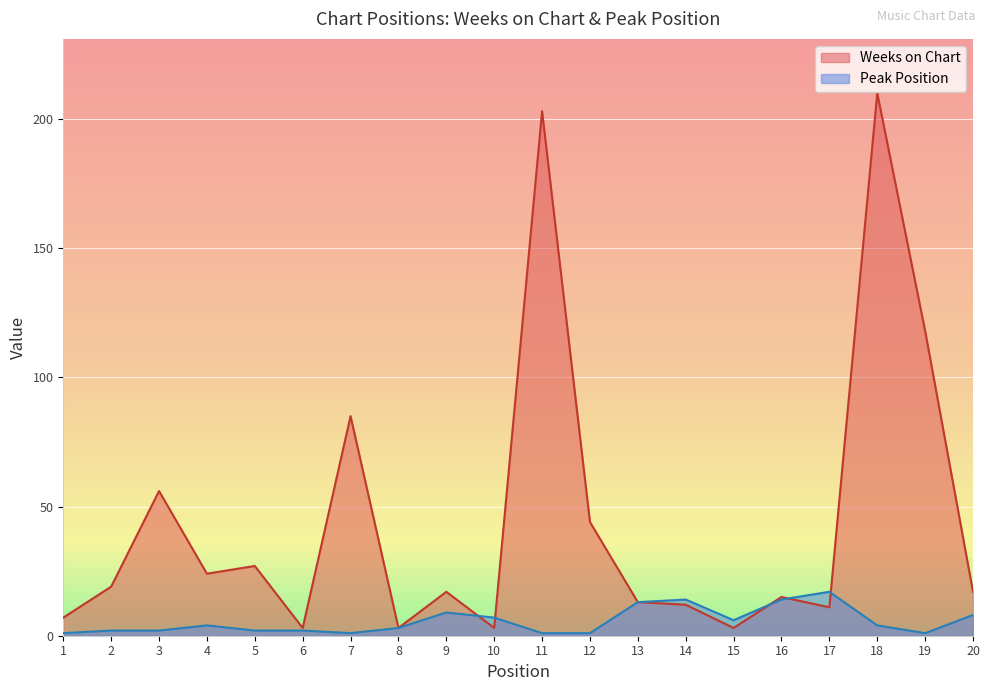

What is the sum of all Peak Position values?

112